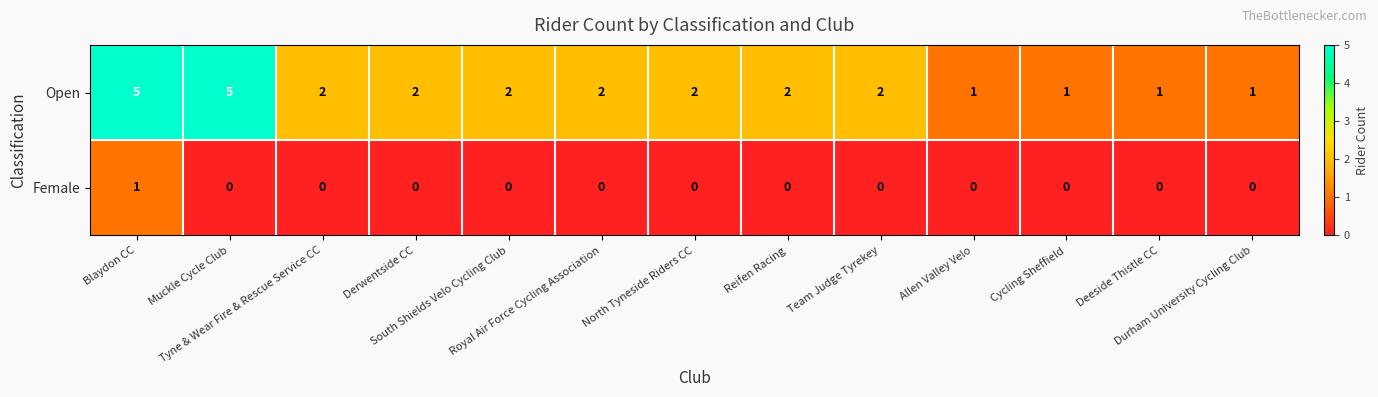

Between North Tyneside Riders CC and Durham University Cycling Club, which series saw the biggest shift?

Open